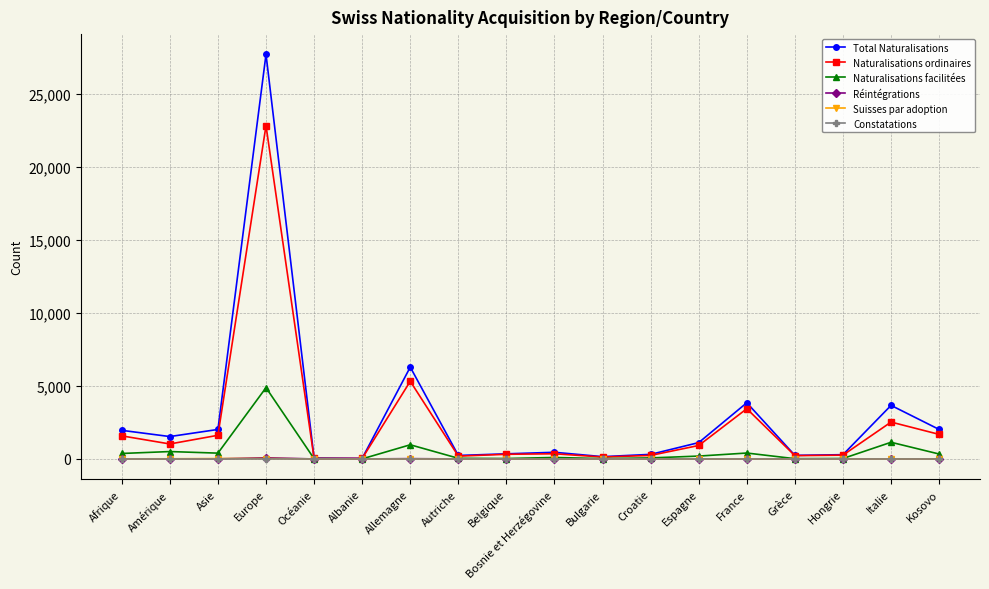

What is the spread (max minus min) of values at Europe?

27732